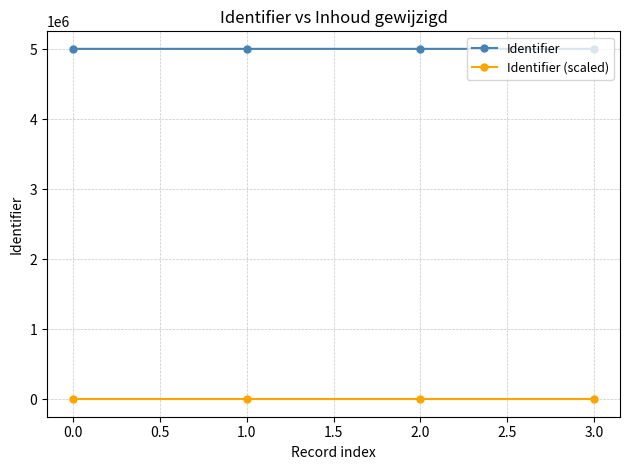

What is the label of the 1st point from the left?

0.0